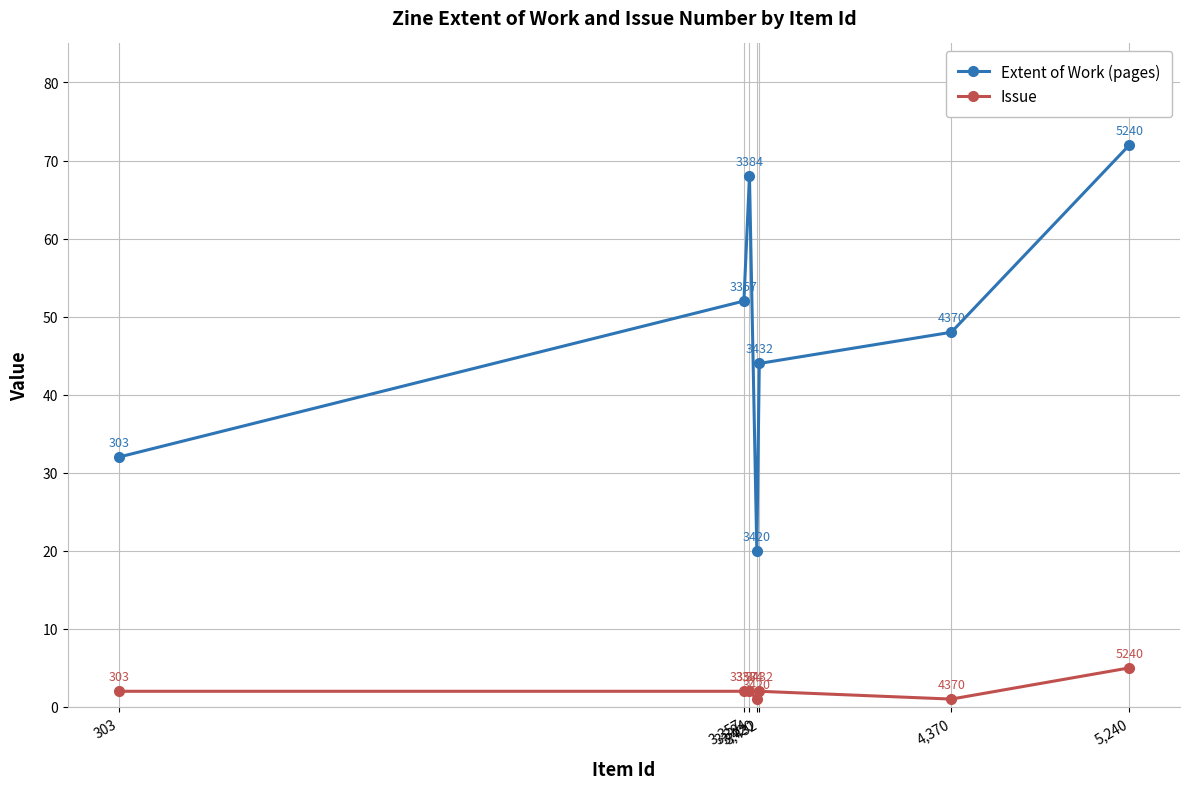

What is the difference between the Issue values at 3,432 and 5,240?

3